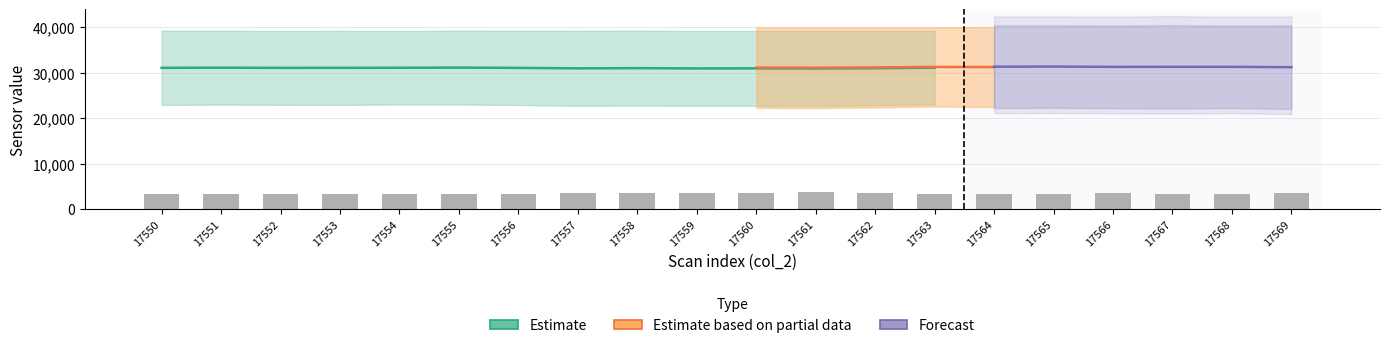

Does the chart contain any negative values?

No